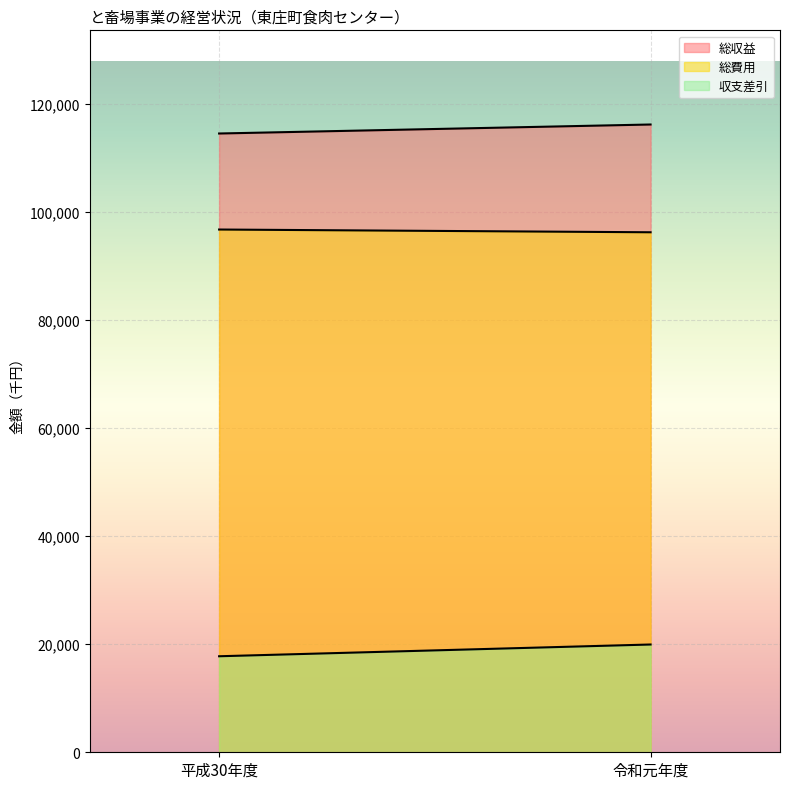

Where is 総費用 nearest to the value 96513?

平成30年度